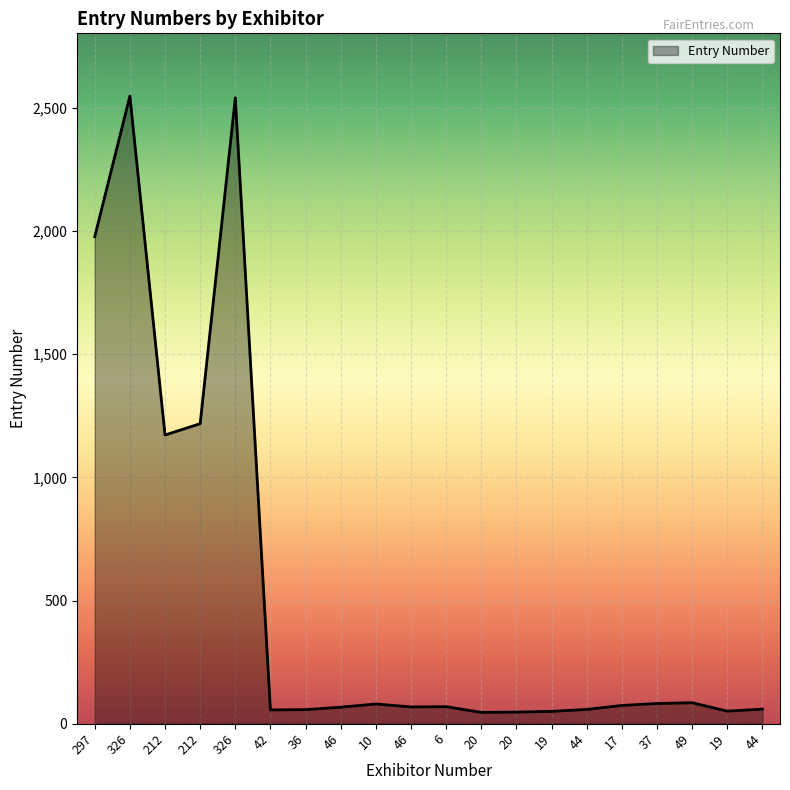

True or false: there are more than 0 points higher than both neighbors.

True